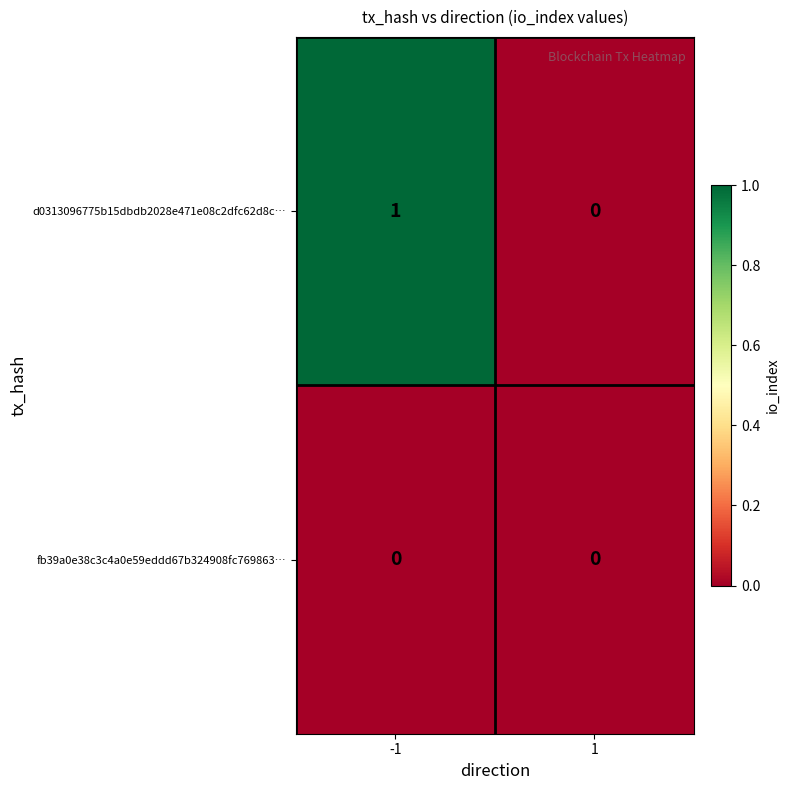

Between -1 and 1, which series saw the biggest shift?

d0313096775b15dbdb2028e471e08c2dfc62d8c…